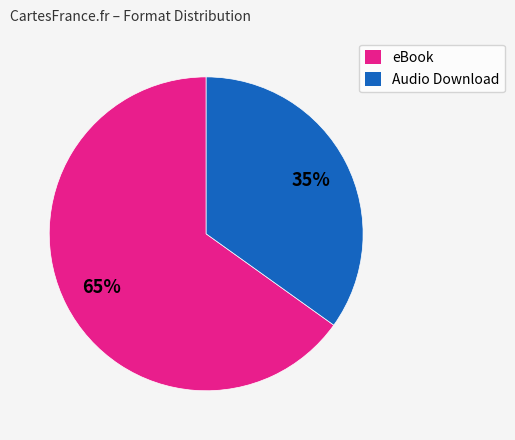

Rank the categories by value from lowest to highest.

Audio Download, eBook